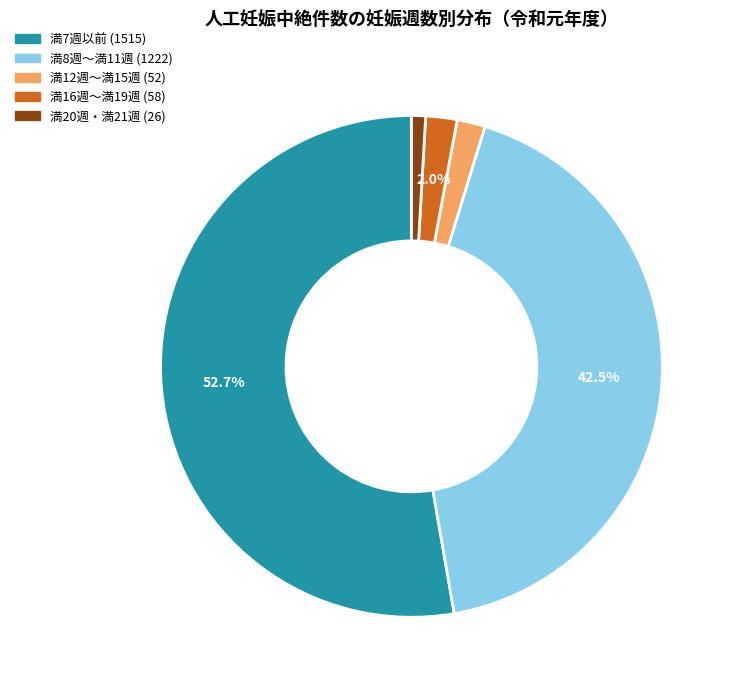

What is the total percentage of 満16週～満19週 and 満7週以前?

54.8%